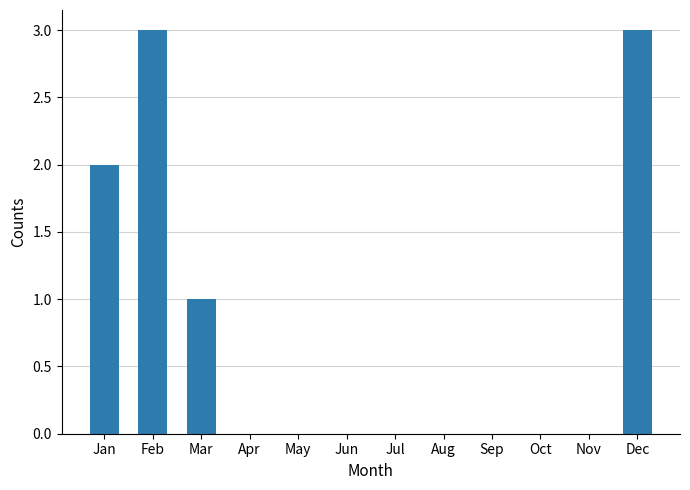

How many data points does each series have?

12